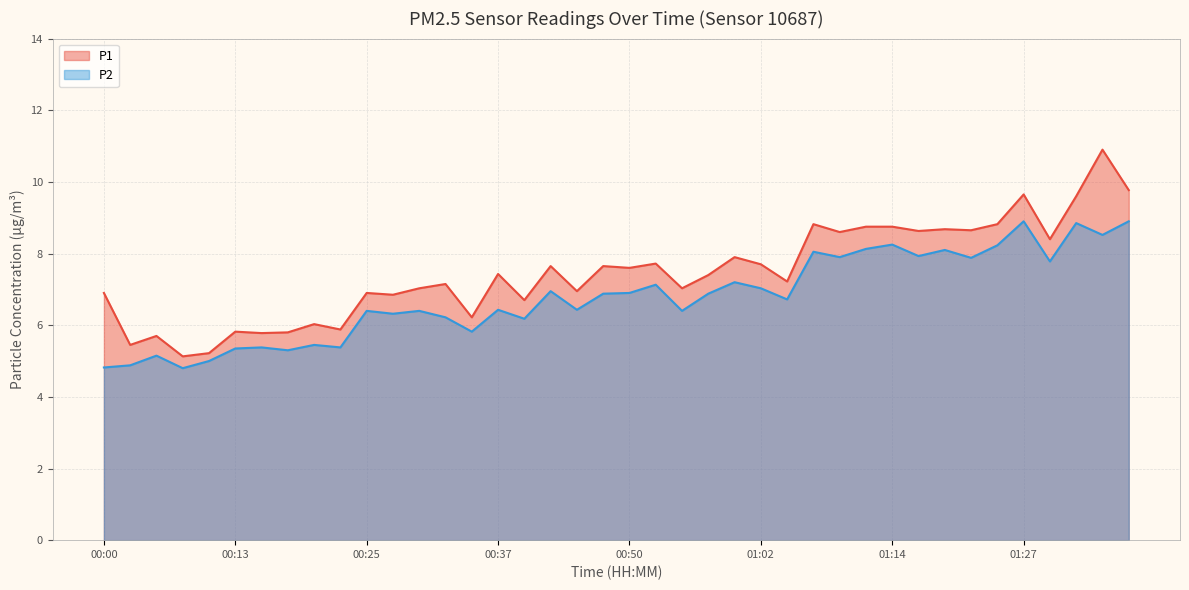

At which label is P2 closest to 6?

00:35